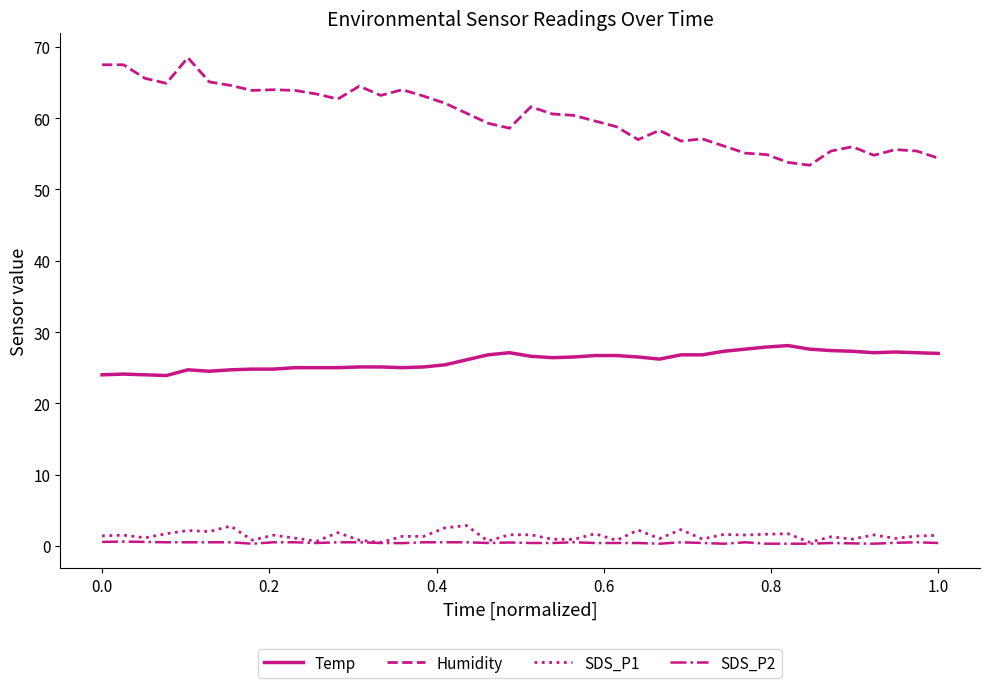

Which series has the largest total across all categories?

Humidity